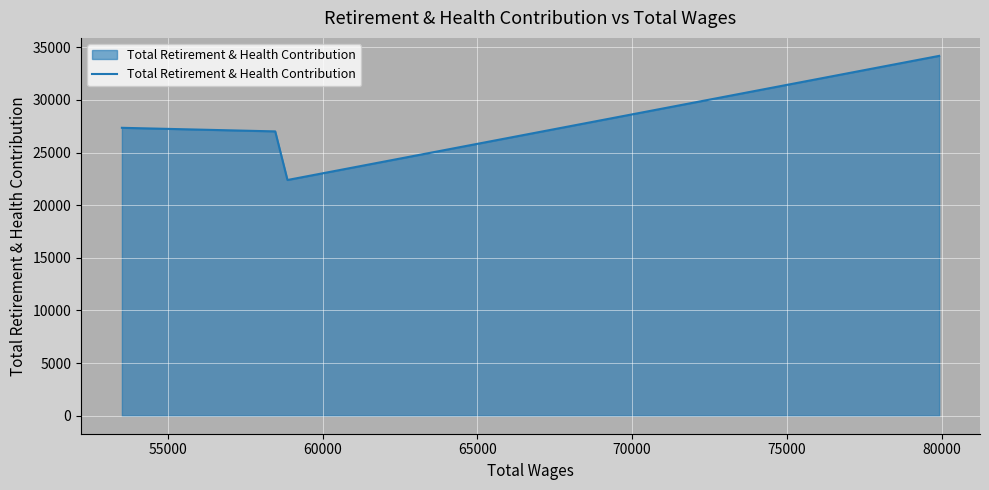

True or false: the data has more than 0 interior local peaks.

False